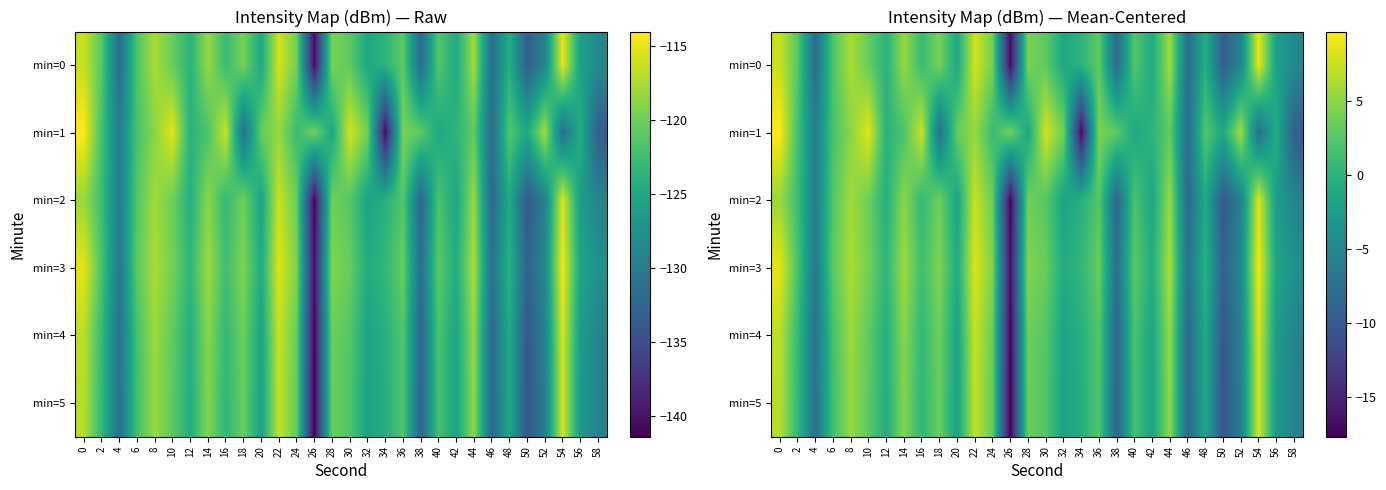

The min=5 series shows -3.4 at 32. True or false?

False